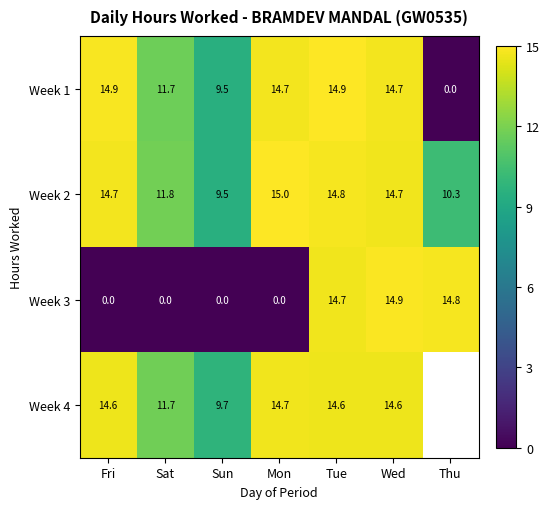

The value of Week 1 at Sun is 3.7. True or false?

False